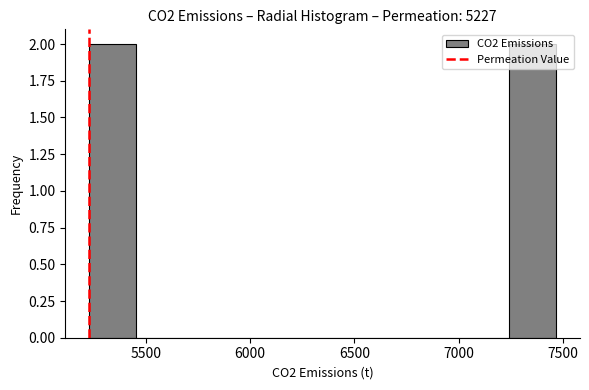

How tall is the bar that spans 7250 to 7450 on the x-axis? Neither the bar edges nor the heights are printed on the chart, so give them approximately, as read against the axes.

2